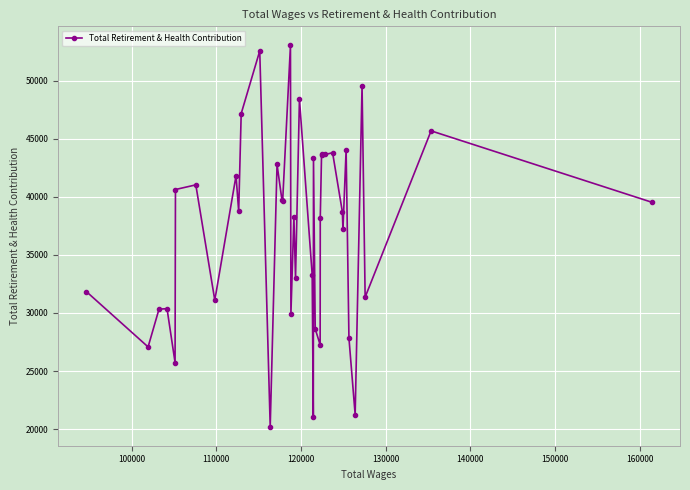

True or false: there are more than 2 points higher than both neighbors.

True